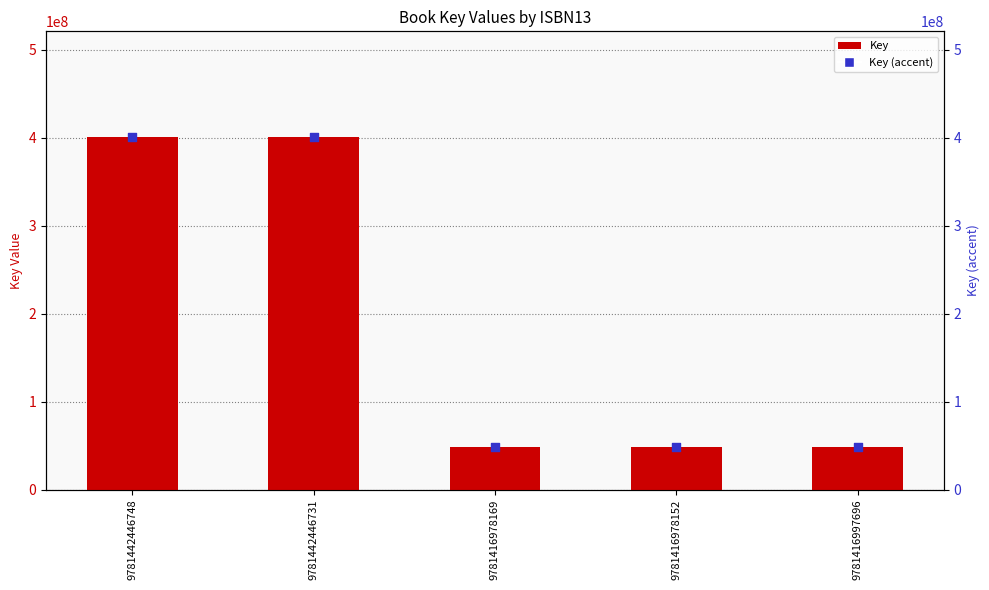

What are all the series names shown in the legend?

Key, Key (accent)